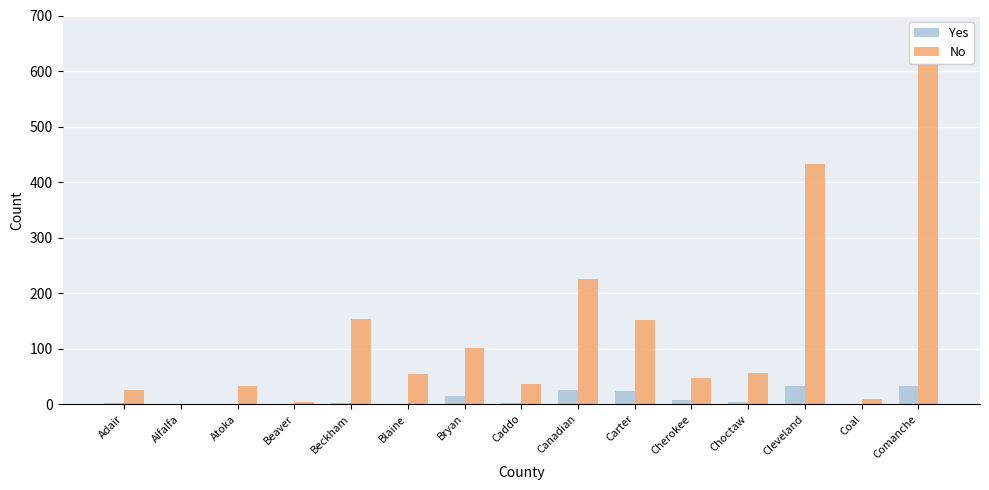

What is the average value of the No series?

130